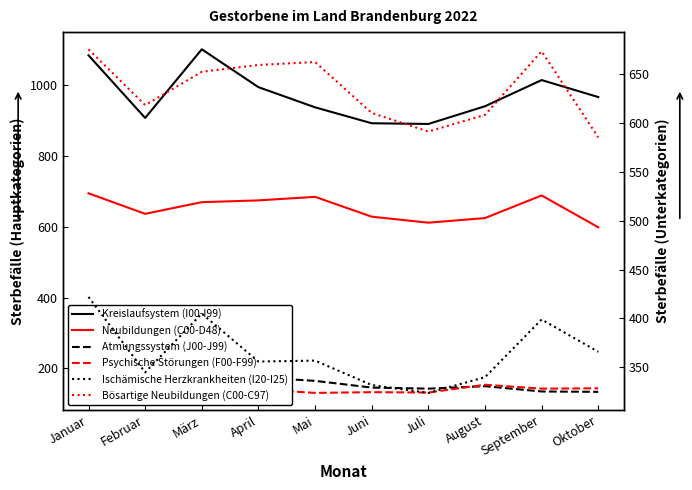

Does the chart have visible grid lines?

No